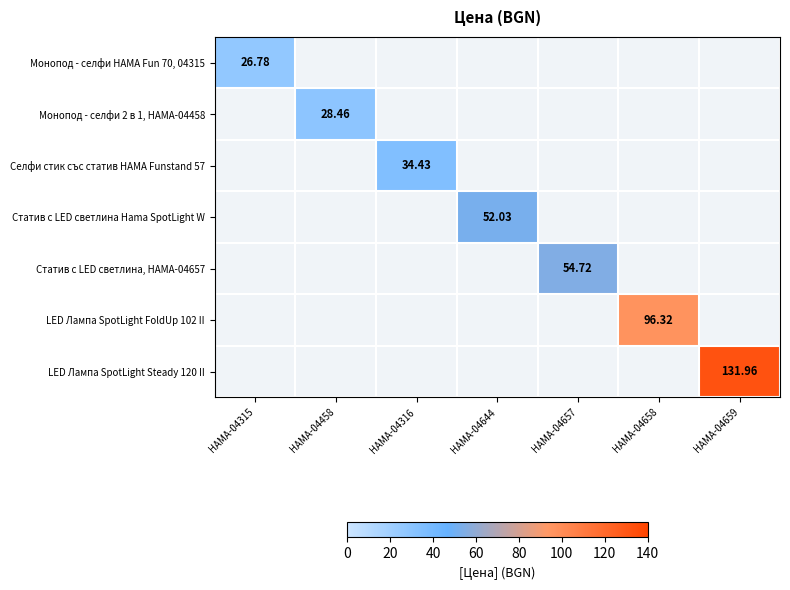

Which label corresponds to the smallest value in the chart?

HAMA-04315